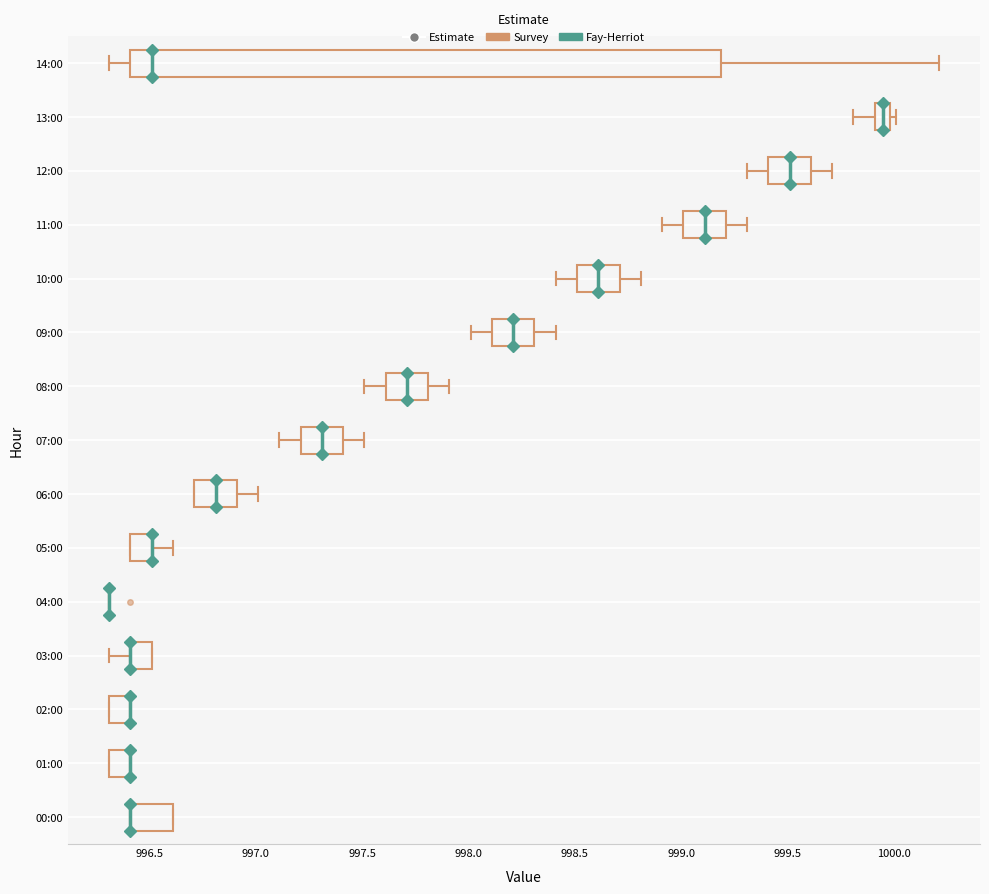

Where is the right edge of the box for 02:00 on the x-axis? The values are not printed on the chart, so give them approximately, as read against the axis.

996.40